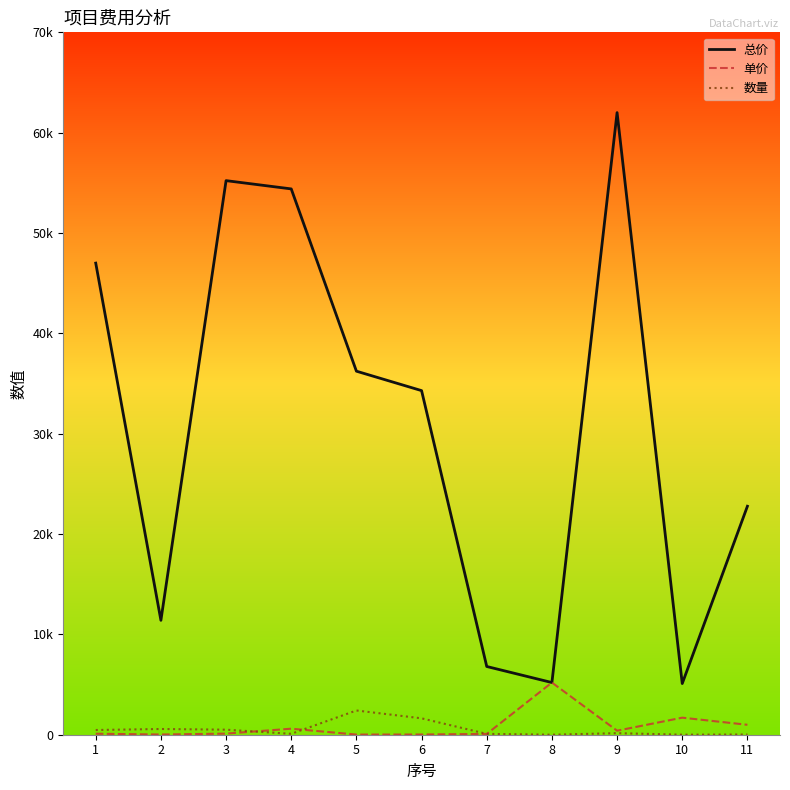

Does the chart have visible grid lines?

No